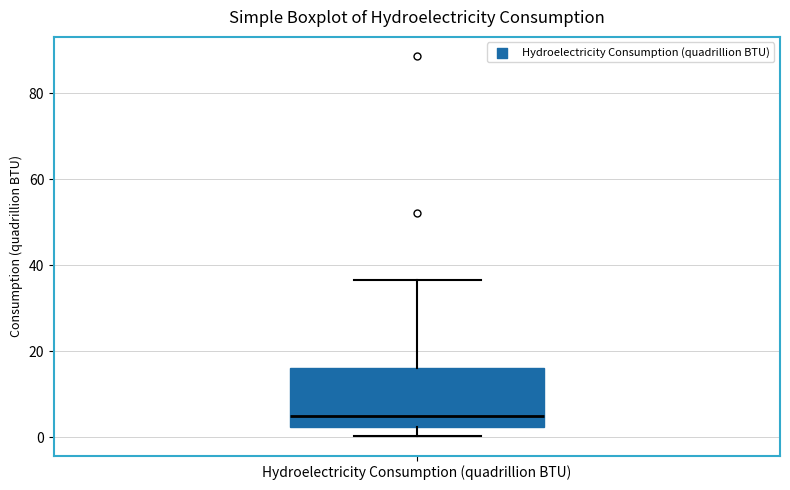

Transcribe this box plot: give where the median line is, the range the box spans, and where the two whiskers end, as read against the y-axis. The values are not printed on the chart, so give them approximately, as read against the axis.

median 6, box 2 to 16, whiskers 0 to 36